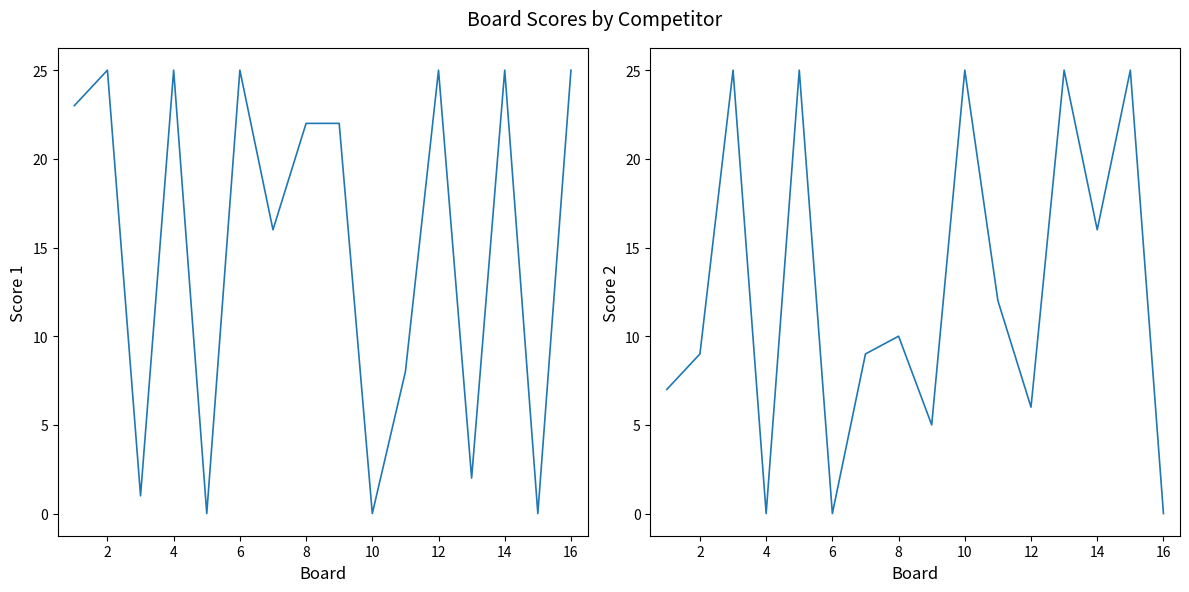

Rank the series by their average value, from lowest to highest.

Score 2, Score 1